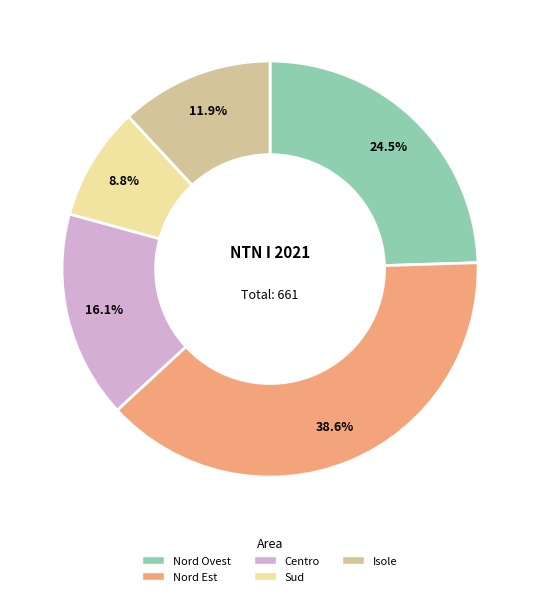

Which category has the smallest portion of the pie?

Sud